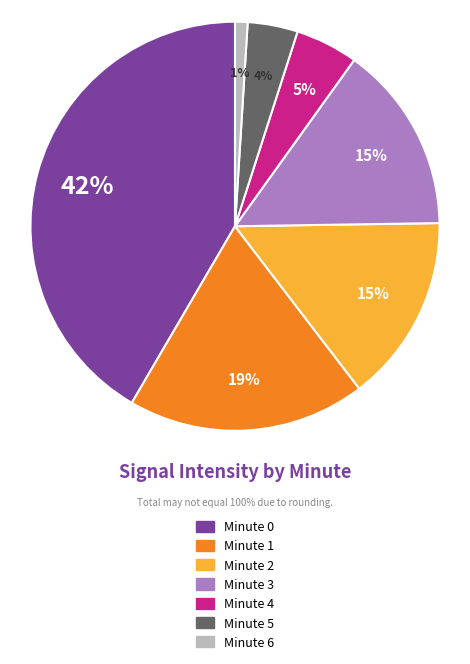

How many segments does this pie chart have?

7